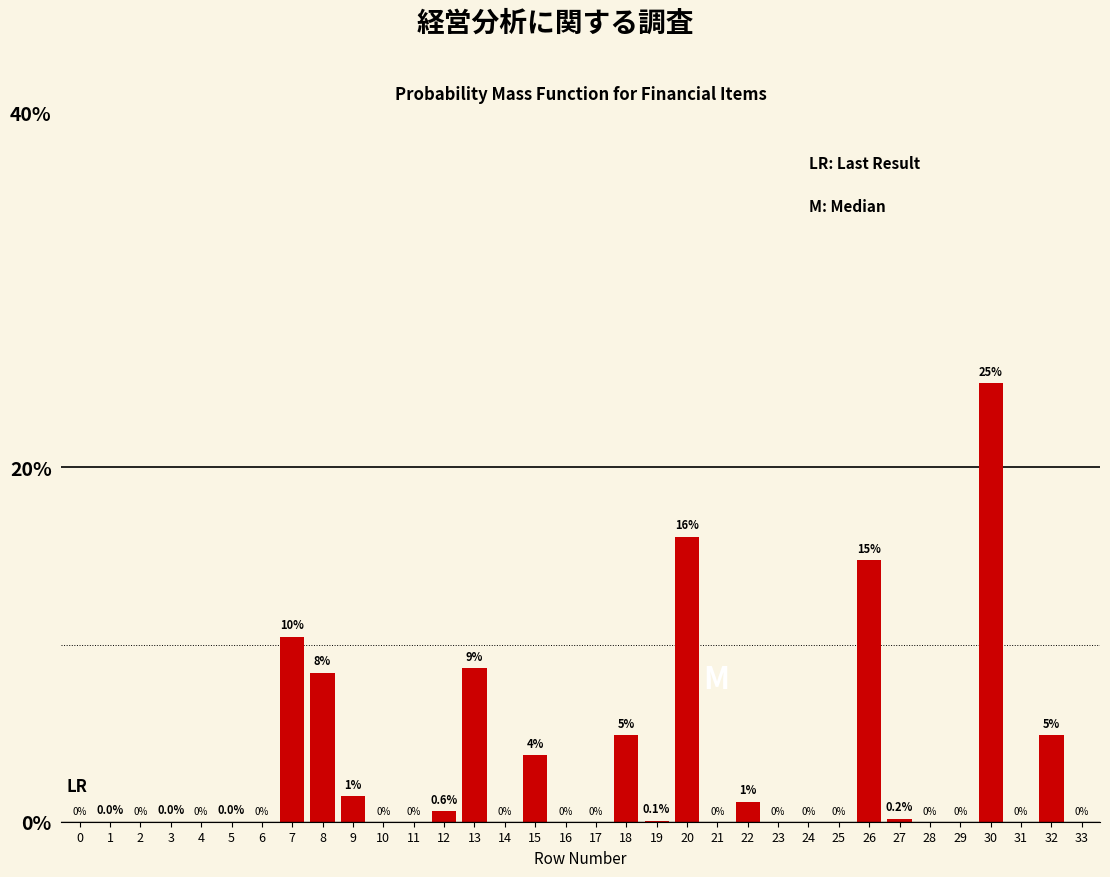

What is the sum of all values?

100.0